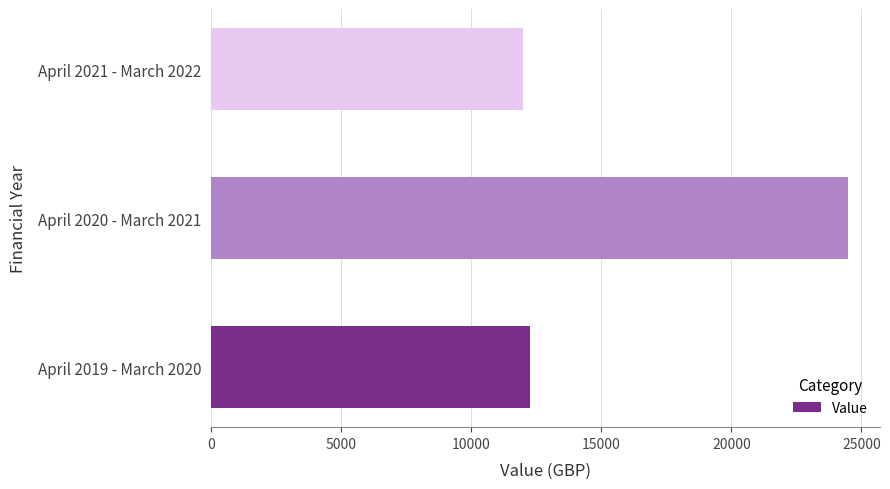

Rank the categories by value from lowest to highest.

April 2021 - March 2022, April 2019 - March 2020, April 2020 - March 2021